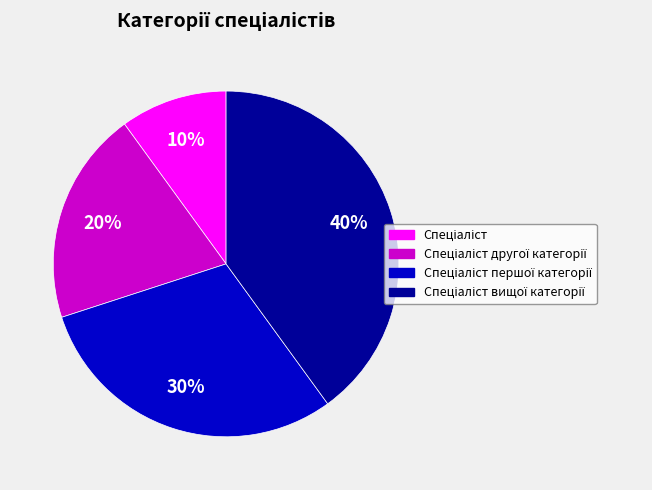

Does any single category account for the majority?

No